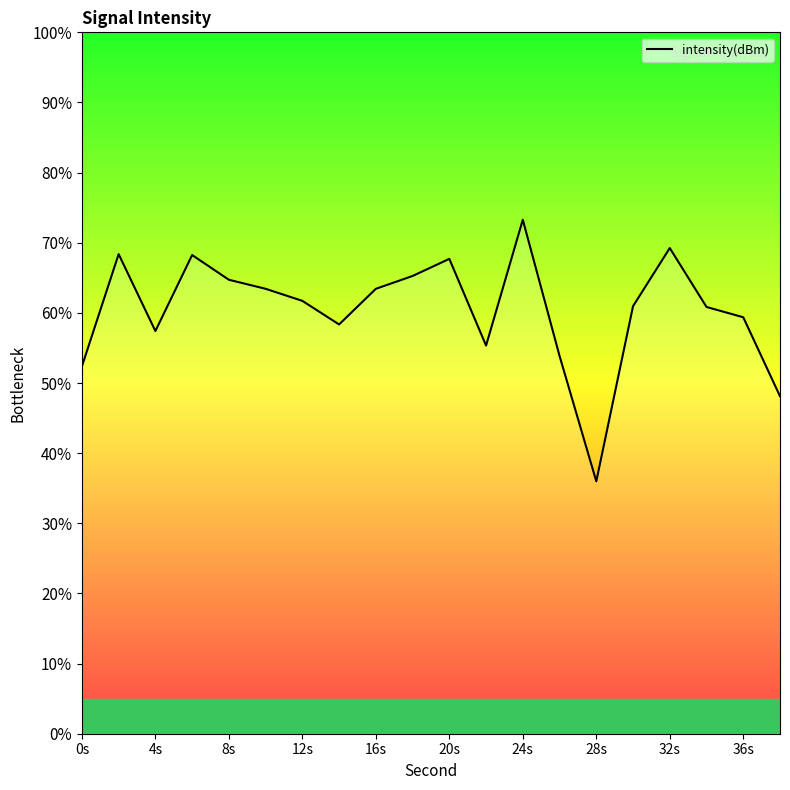

What is the minimum value shown in the chart?

36.0